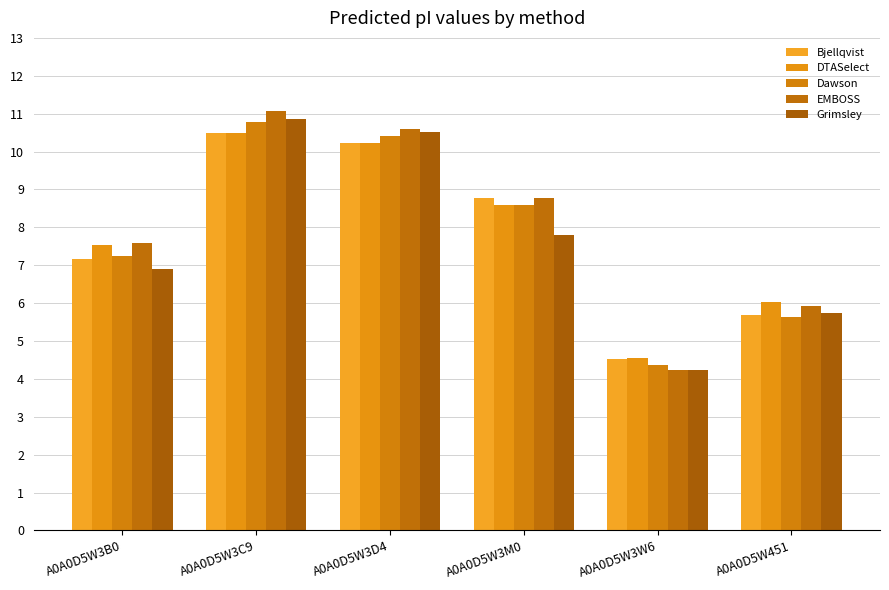

How many data points in Grimsley are less than 7?

3